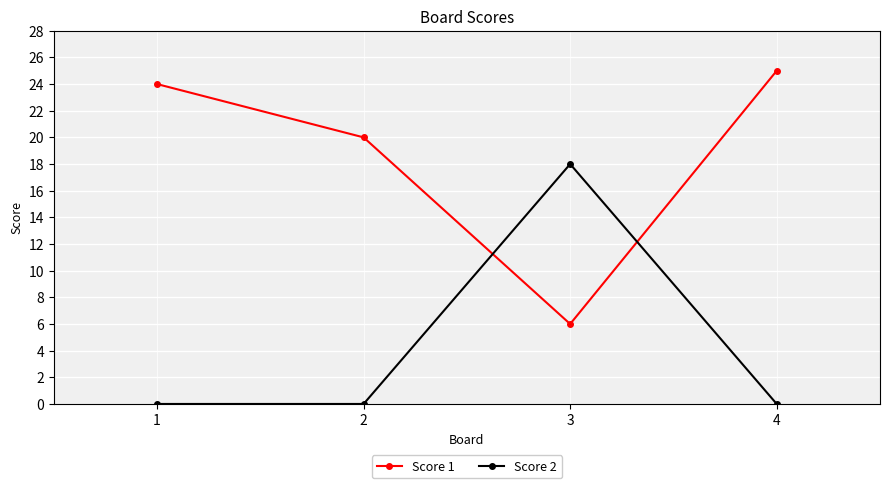

Reading left to right, transcribe all the data shown in this chart.

Score 1: 24	20	6	25
Score 2: 0	0	18	0